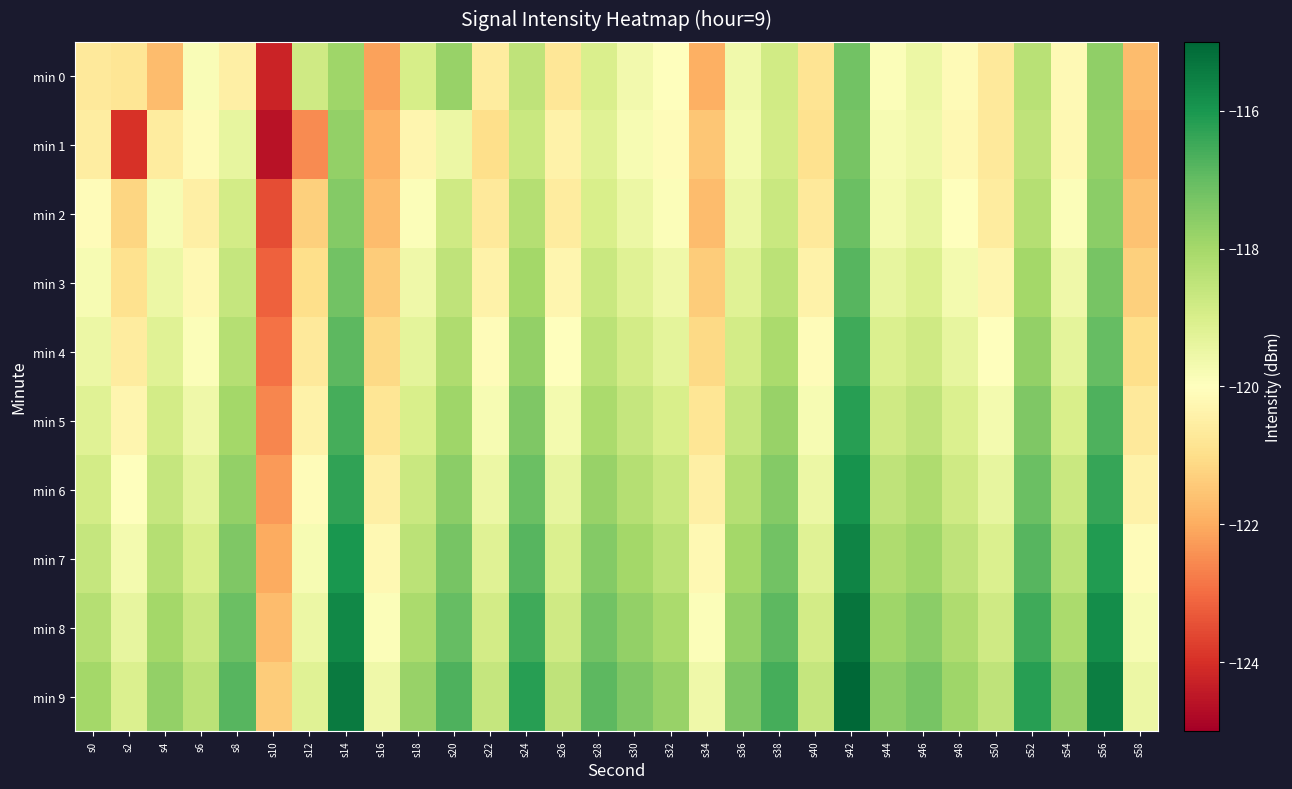

What is the difference between the highest and lowest values at s8?

3.7